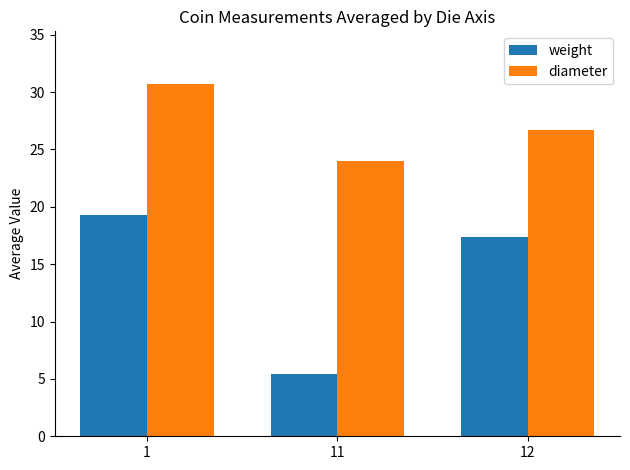

Which series changed the most between 11 and 12?

weight